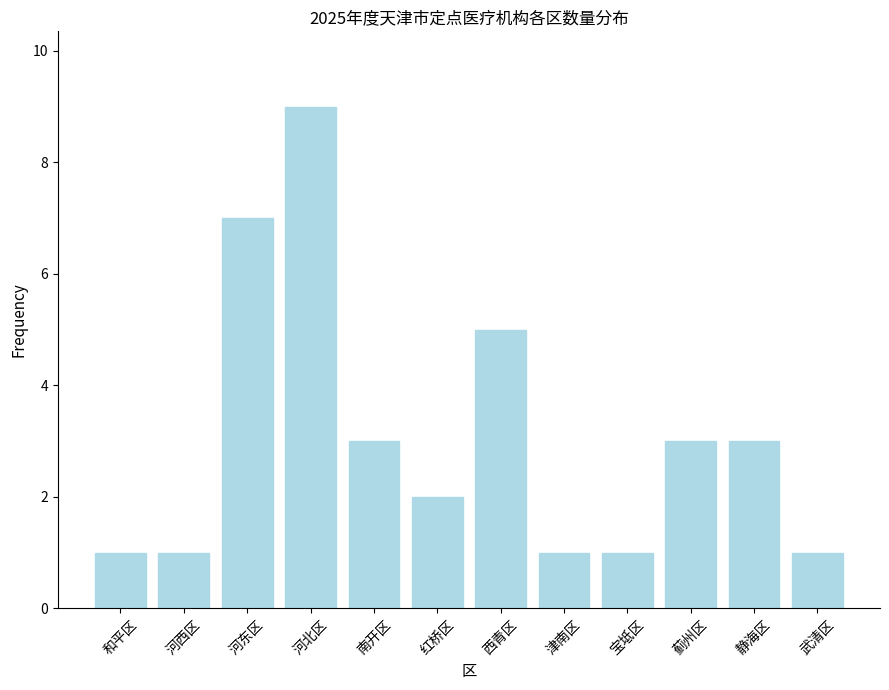

What is the ratio of the value at 河西区 to the value at 和平区?

1.0